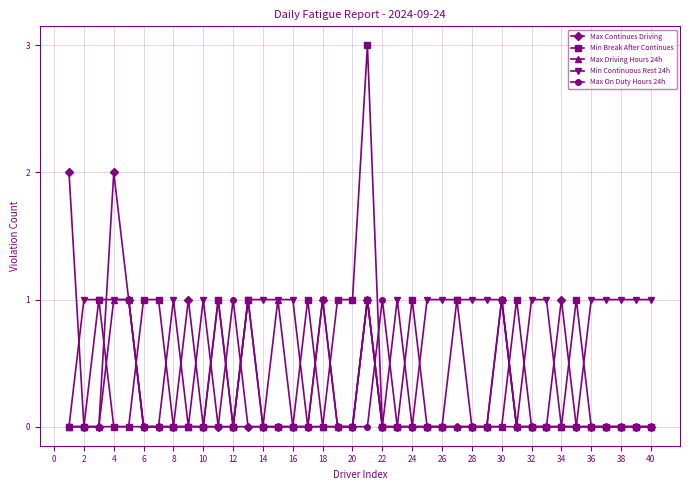

True or false: Max On Duty Hours 24h has more than 1 points higher than both neighbors.

True